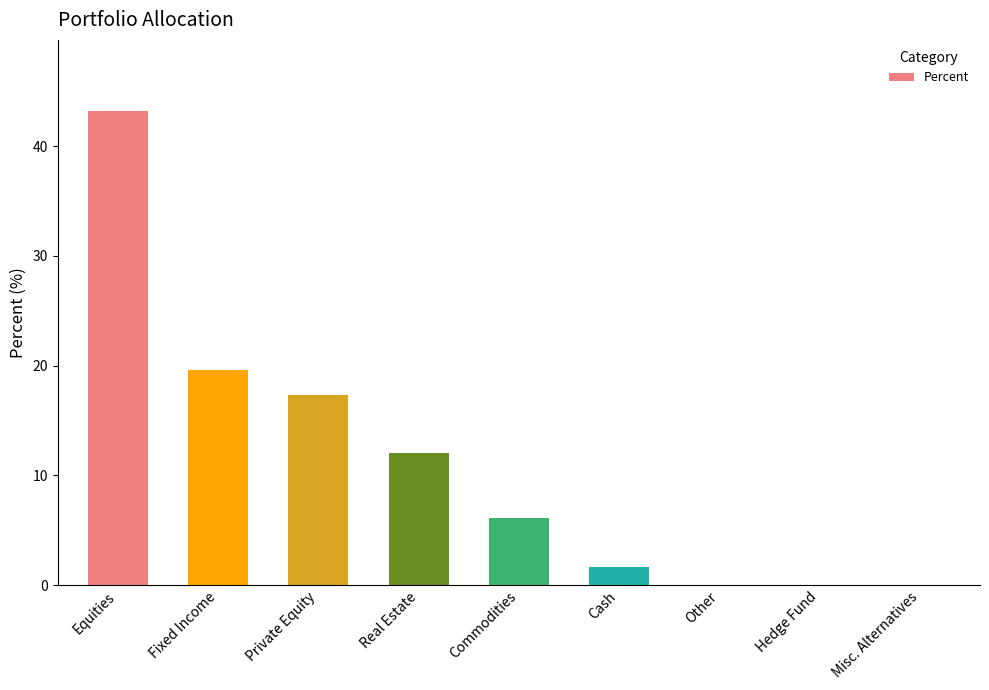

What is the greatest value displayed?

43.2